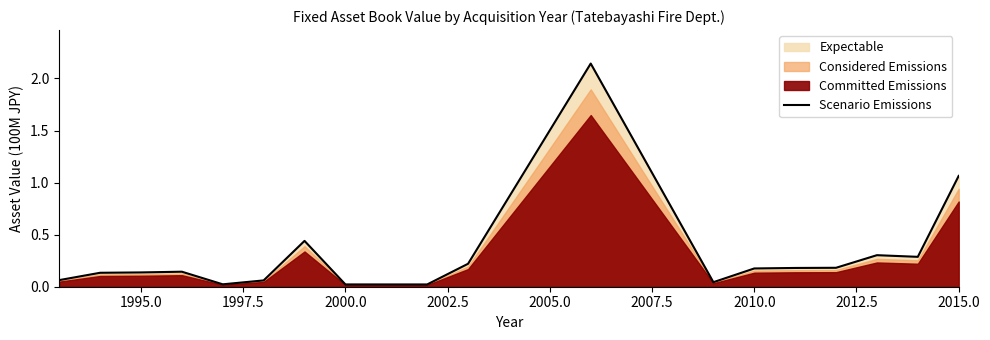

At which label is Scenario Emissions closest to 1?

2015.0